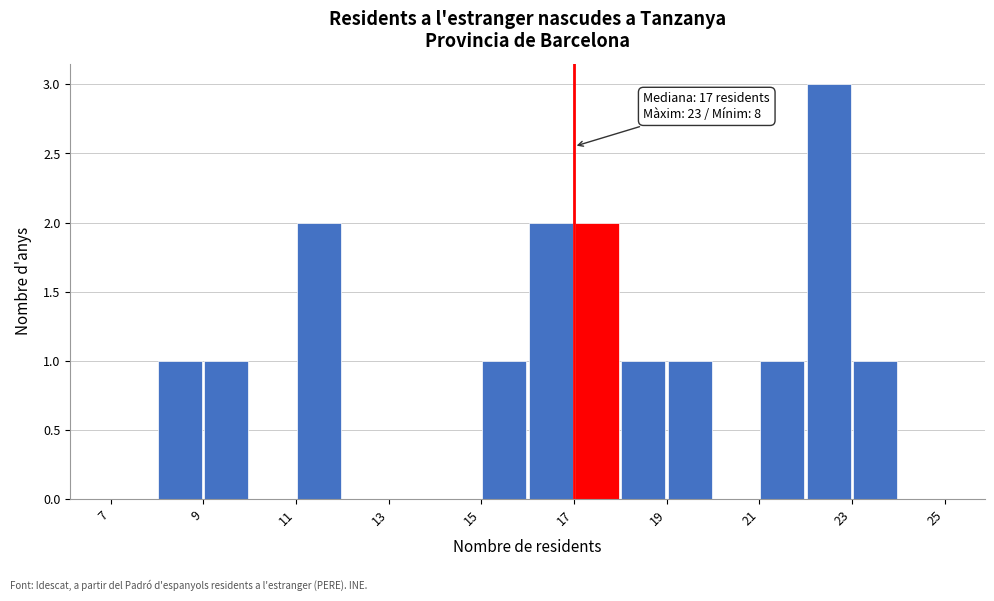

Over which range of the x-axis is the bar tallest?

22 to 23